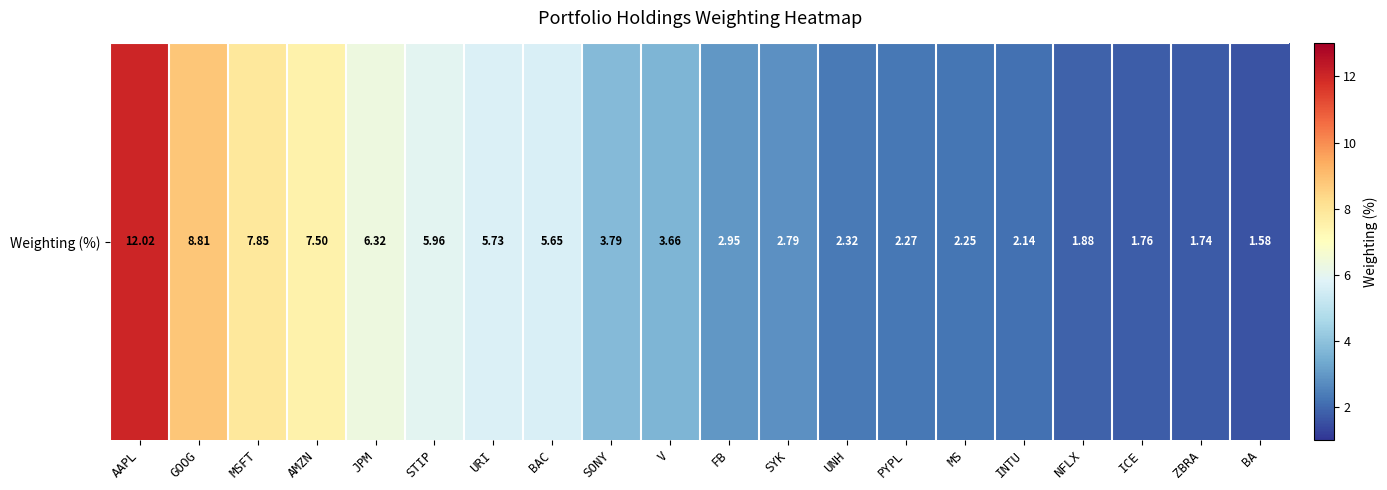

How many categories are shown in the chart?

20